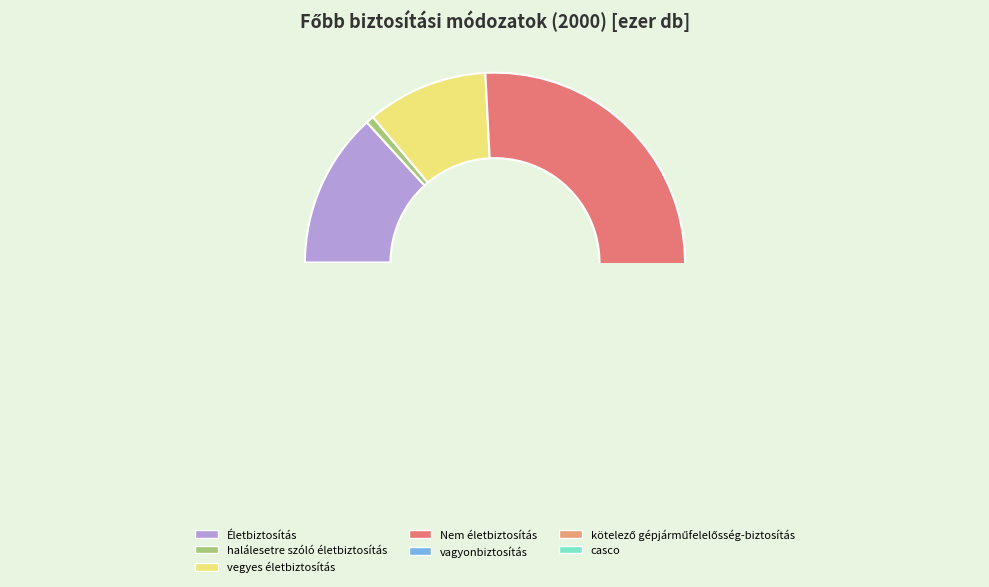

Is vegyes életbiztosítás the majority of the pie?

No